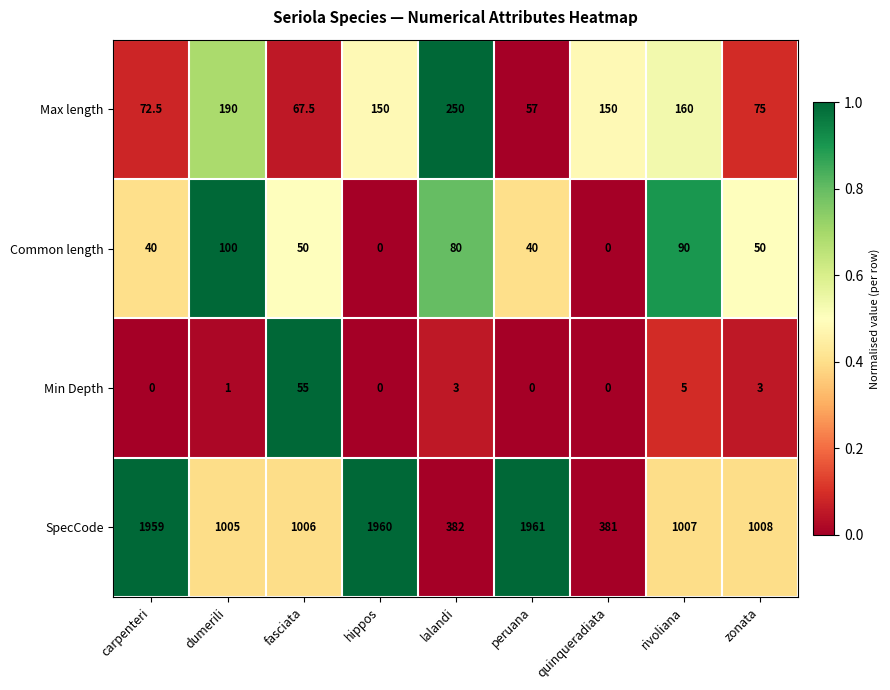

What is the difference between the highest and lowest values at dumerili?

1004.0